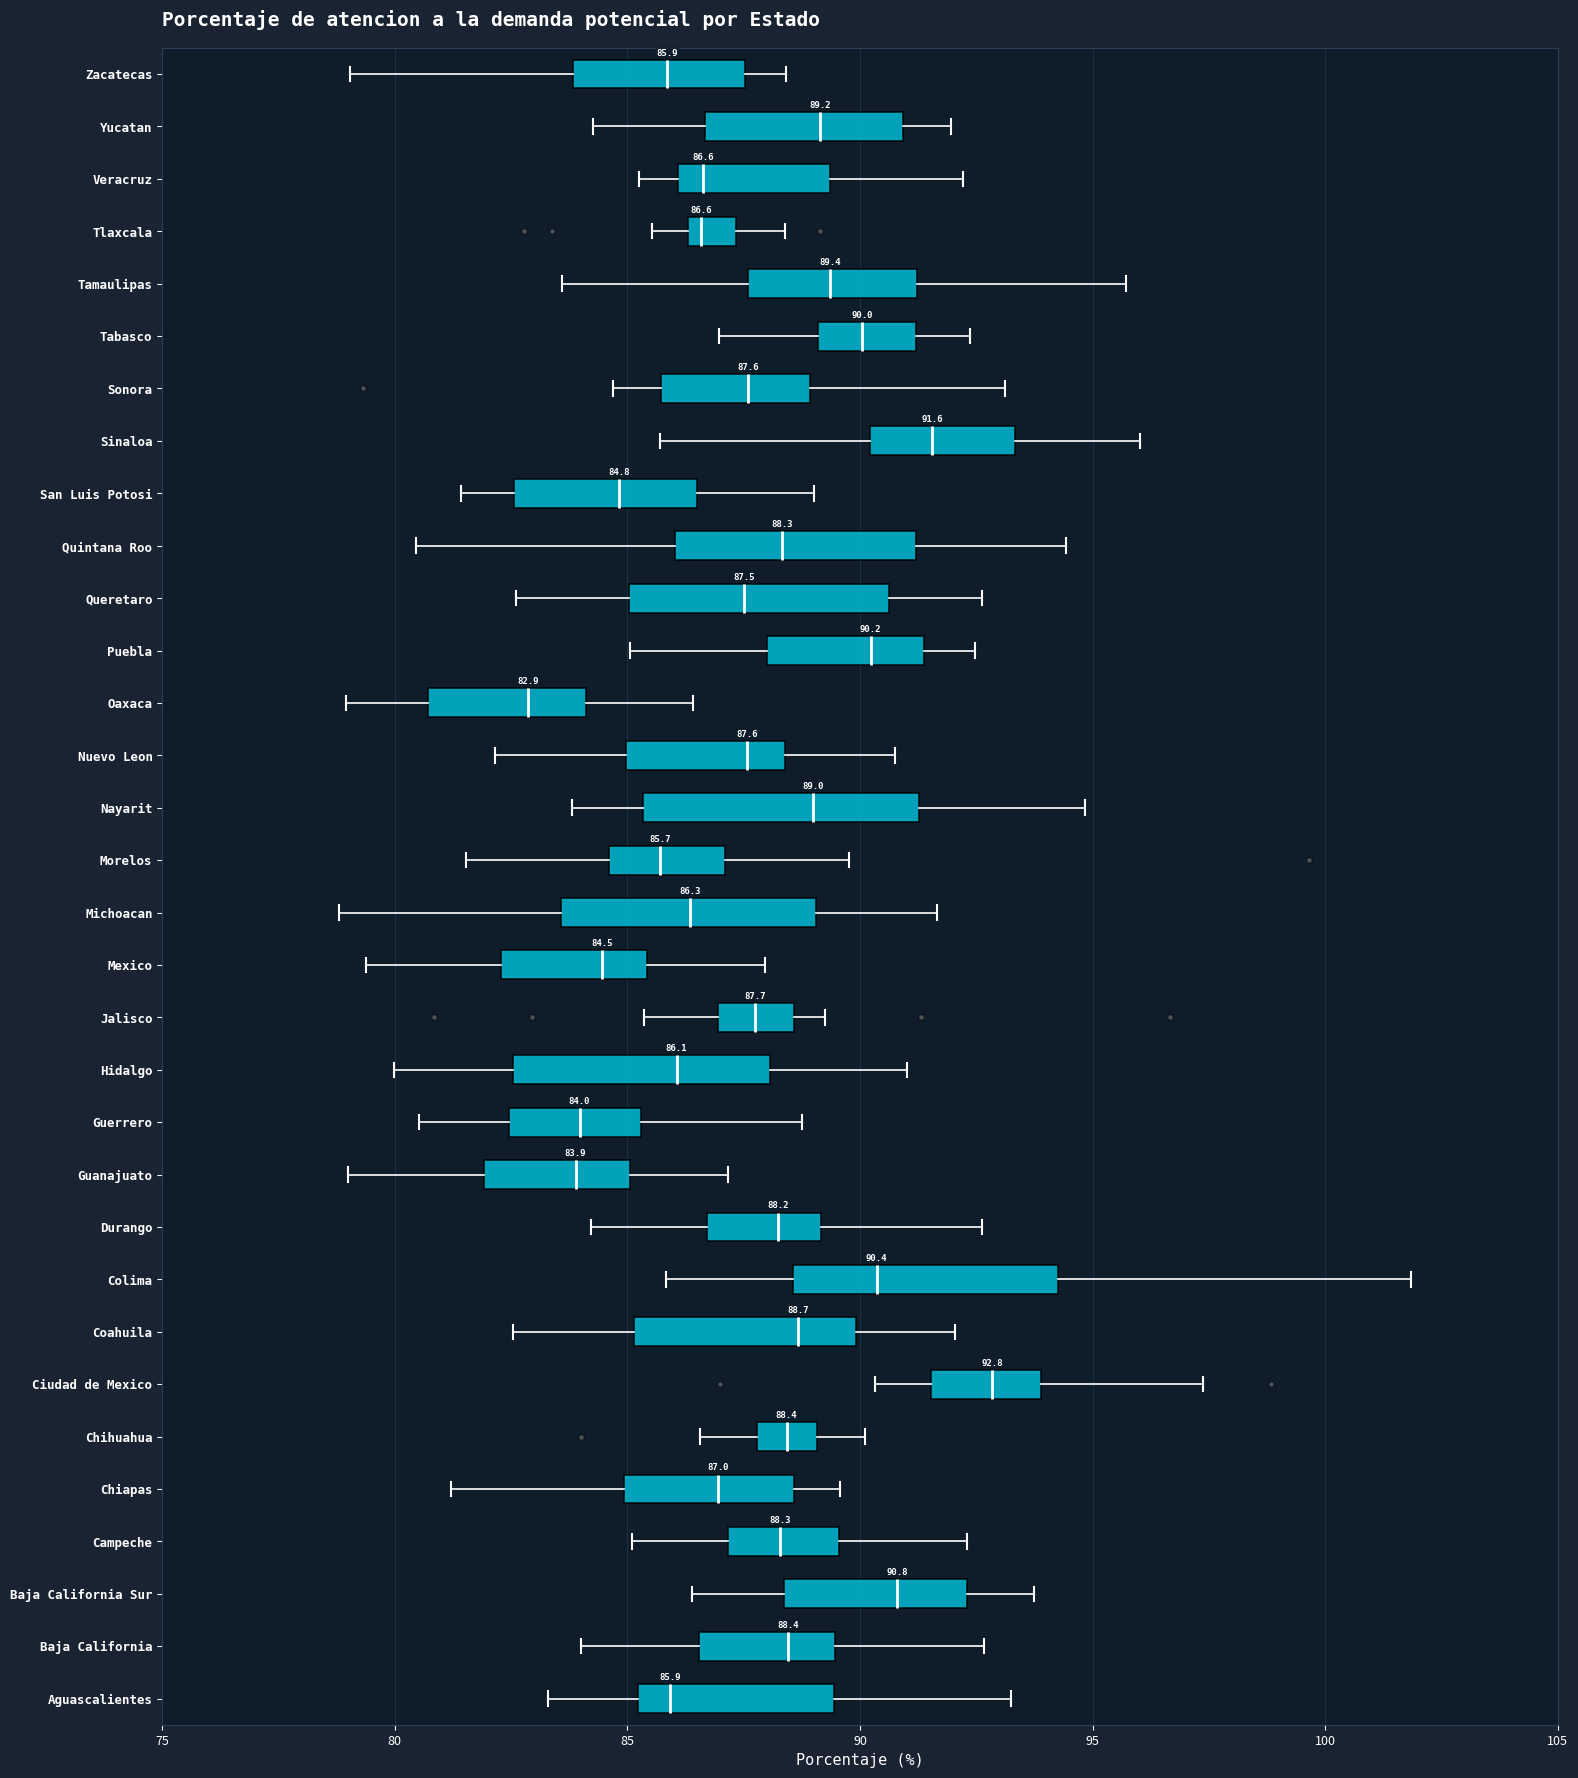

Which box has the furthest to the right median line?

Ciudad de Mexico